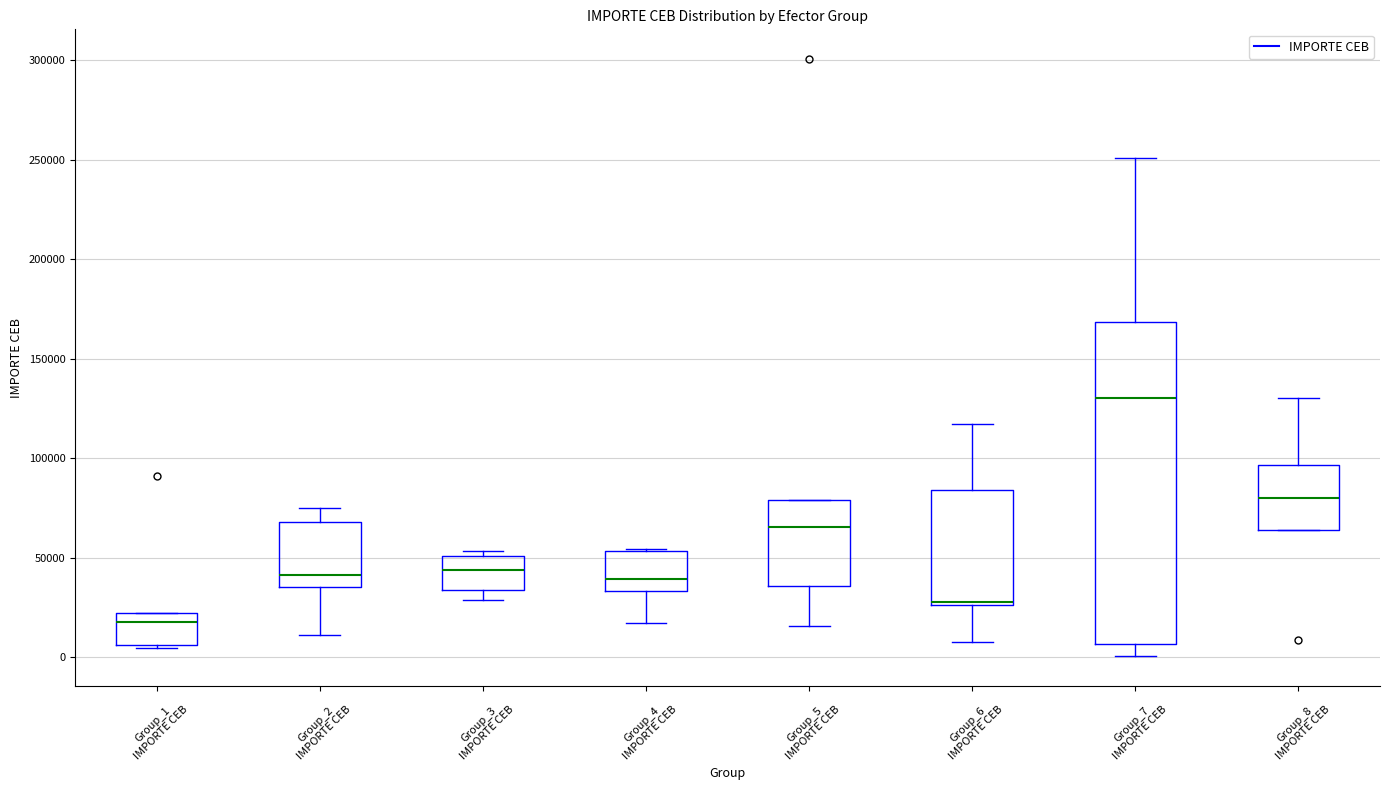

Reading left to right, transcribe this box plot: for each box, give where its median line is, the range the box spans, and where its two whiskers end, as read against the y-axis. The values are not printed on the chart, so give them approximately, as read against the axis.

Group_1 IMPORTE CEB: median 20000 (just below the box's upper edge), box 5000 to 20000, whiskers 5000 (just below the box's lower edge) to 20000
Group_2 IMPORTE CEB: median 40000, box 35000 to 70000, whiskers 10000 to 75000
Group_3 IMPORTE CEB: median 45000, box 35000 to 50000, whiskers 30000 to 55000
Group_4 IMPORTE CEB: median 40000, box 35000 to 55000, whiskers 15000 to 55000
Group_5 IMPORTE CEB: median 65000, box 35000 to 80000, whiskers 15000 to 80000
Group_6 IMPORTE CEB: median 30000 (drawn on the box's lower edge), box 25000 to 85000, whiskers 10000 to 115000
Group_7 IMPORTE CEB: median 130000, box 5000 to 170000, whiskers 0 to 250000
Group_8 IMPORTE CEB: median 80000, box 65000 to 95000, whiskers 65000 to 130000